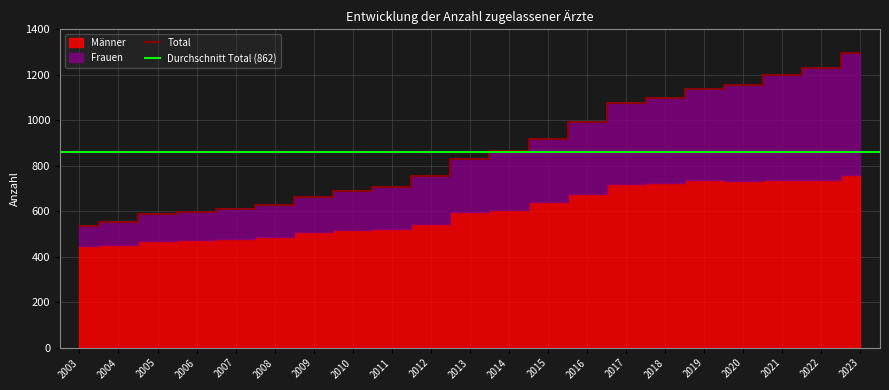

What is the average value of the Total series?

863